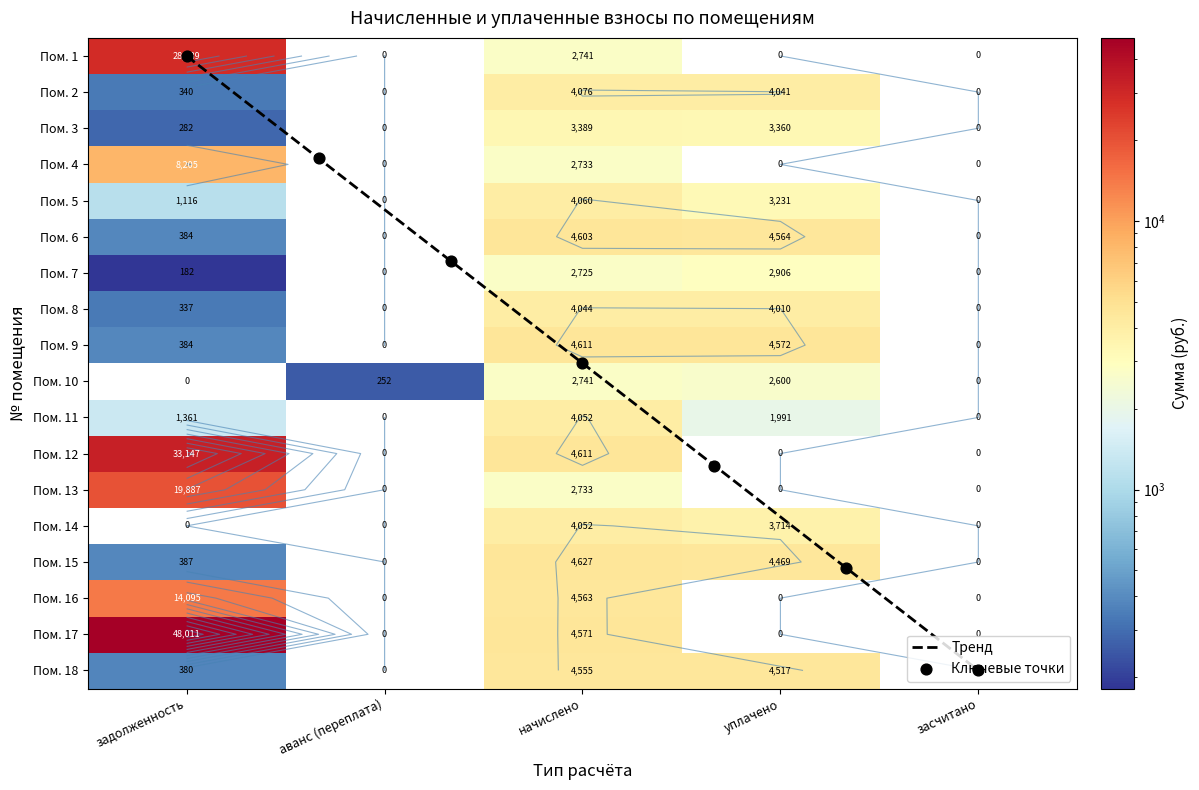

Between 1 and 9, which series saw the biggest shift?

4